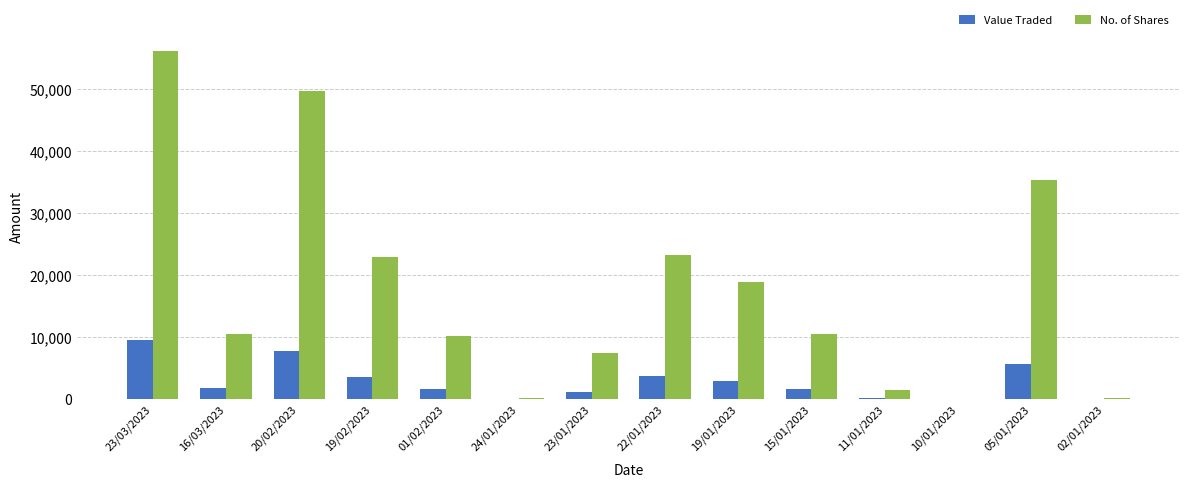

Which category has the highest value in the Value Traded series?

23/03/2023